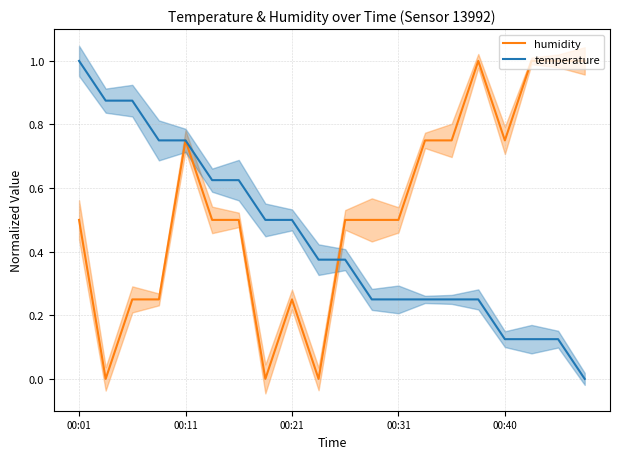

The value of temperature at 00:01 is 1.0. True or false?

True